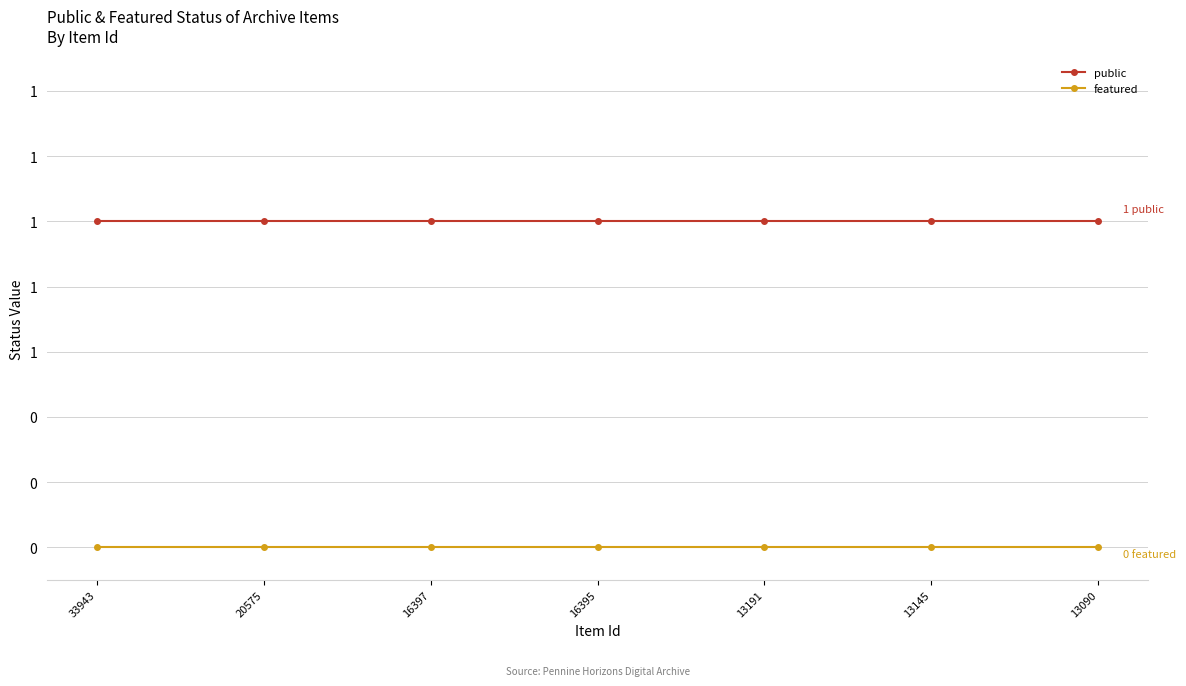

List the series in order of their peak value, highest first.

public, featured